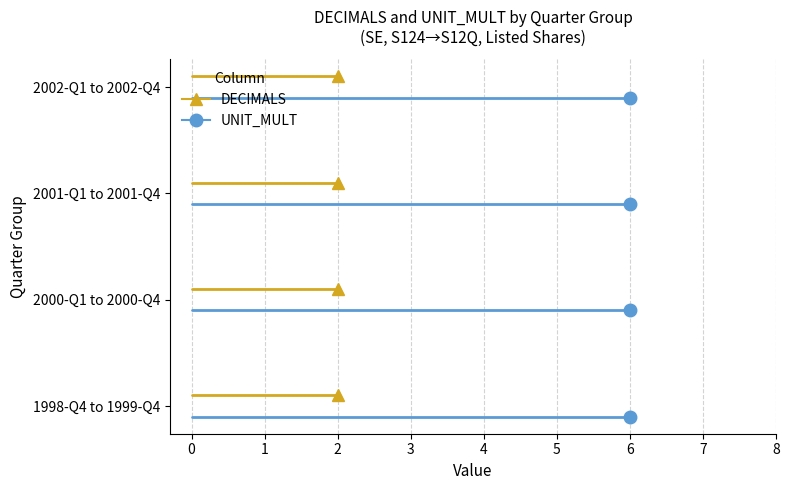

Reading right to left, what are all the values shown in this chart?

DECIMALS: 2003-Q3=2	2003-Q2=2	2003-Q1=2	2002-Q4=2	2002-Q3=2	2002-Q2=2	2002-Q1=2	2001-Q4=2	2001-Q3=2	2001-Q2=2	2001-Q1=2	2000-Q4=2	2000-Q3=2	2000-Q2=2	2000-Q1=2	1999-Q4=2	1999-Q3=2	1999-Q2=2	1999-Q1=2	1998-Q4=2
UNIT_MULT: 2003-Q3=6	2003-Q2=6	2003-Q1=6	2002-Q4=6	2002-Q3=6	2002-Q2=6	2002-Q1=6	2001-Q4=6	2001-Q3=6	2001-Q2=6	2001-Q1=6	2000-Q4=6	2000-Q3=6	2000-Q2=6	2000-Q1=6	1999-Q4=6	1999-Q3=6	1999-Q2=6	1999-Q1=6	1998-Q4=6